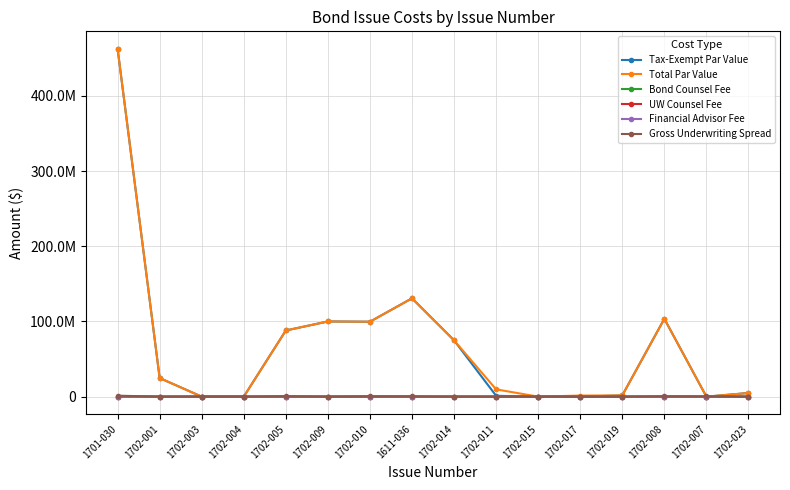

Reading left to right, extract all data points from this chart.

Tax-Exempt Par Value: 462755000.0	24725000.0	0.0	0.0	87995000.0	100000000.0	99655000.0	130775000.0	74906000.0	1145000.0	0.0	0.0	1640000.0	103555000.0	0.0	4865000.0
Total Par Value: 462755000.0	24725000.0	0.0	0.0	87995000.0	100000000.0	99655000.0	130775000.0	74906000.0	9685000.0	0.0	1400000.0	1640000.0	103555000.0	0.0	4865000.0
Bond Counsel Fee: 47169.0	2511.0	13852.0	2468.0	125000.0	55000.0	64025.1	63392.0	61000.0	32000.0	22600.0	6500.0	11000.0	65000.0	45000.0	21137.0
UW Counsel Fee: 0.0	0.0	0.0	0.0	0.0	45000.0	0.0	0.0	0.0	7500.0	4000.0	0.0	0.0	0.0	0.0	4000.0
Financial Advisor Fee: 45740.0	2435.0	13432.0	2393.0	130000.0	91000.0	78905.0	76494.0	65571.0	0.0	0.0	0.0	0.0	65000.0	65000.0	10500.0
Gross Underwriting Spread: 1265820.0	28186.5	174117.0	27935.7	563697.6	0.0	441935.0	369874.5	0.0	0.0	0.0	0.0	16400.0	465198.5	311173.2	0.0